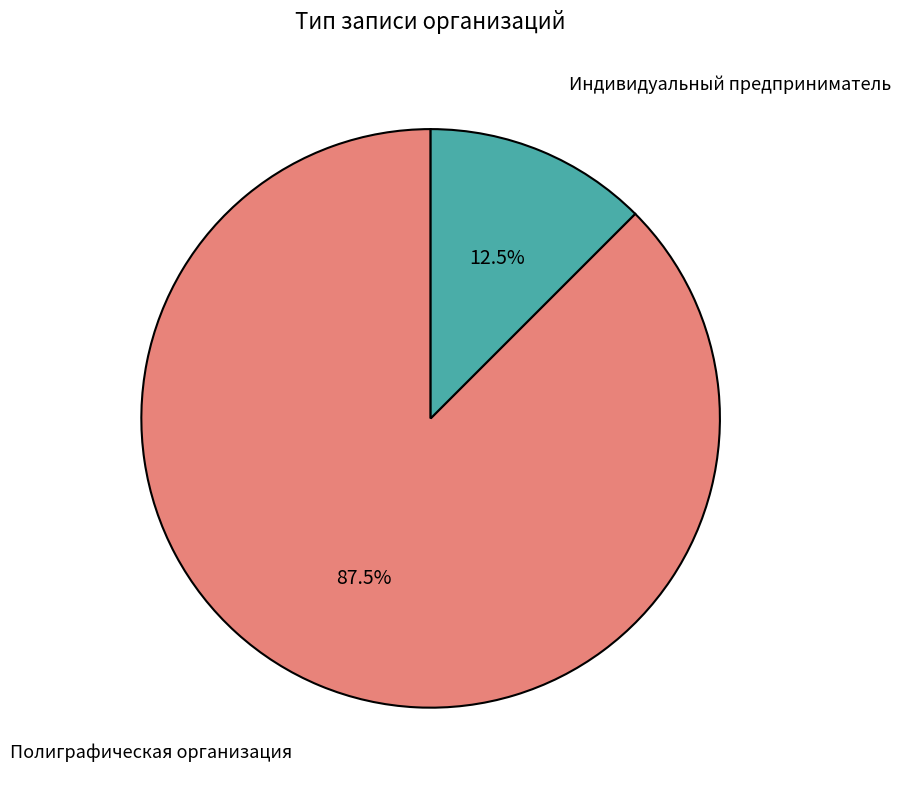

What percentage do Индивидуальный предприниматель and Полиграфическая организация together represent?

100.0%